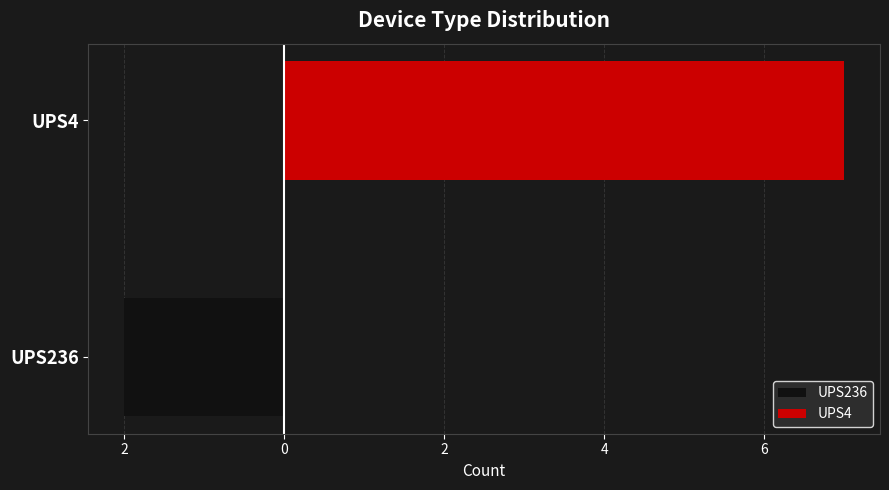

What is the minimum value shown in the chart?

-2